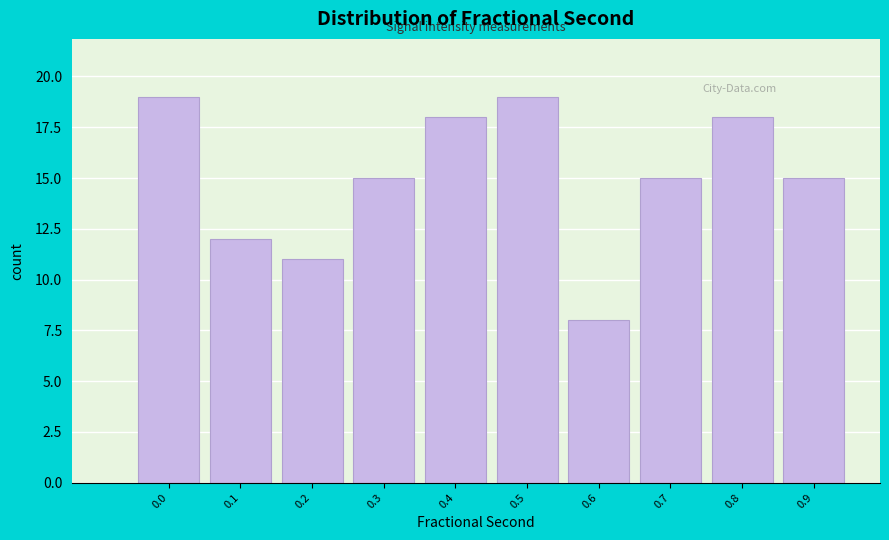

Reading left to right, extract all data points from this chart.

19	12	11	15	18	19	8	15	18	15